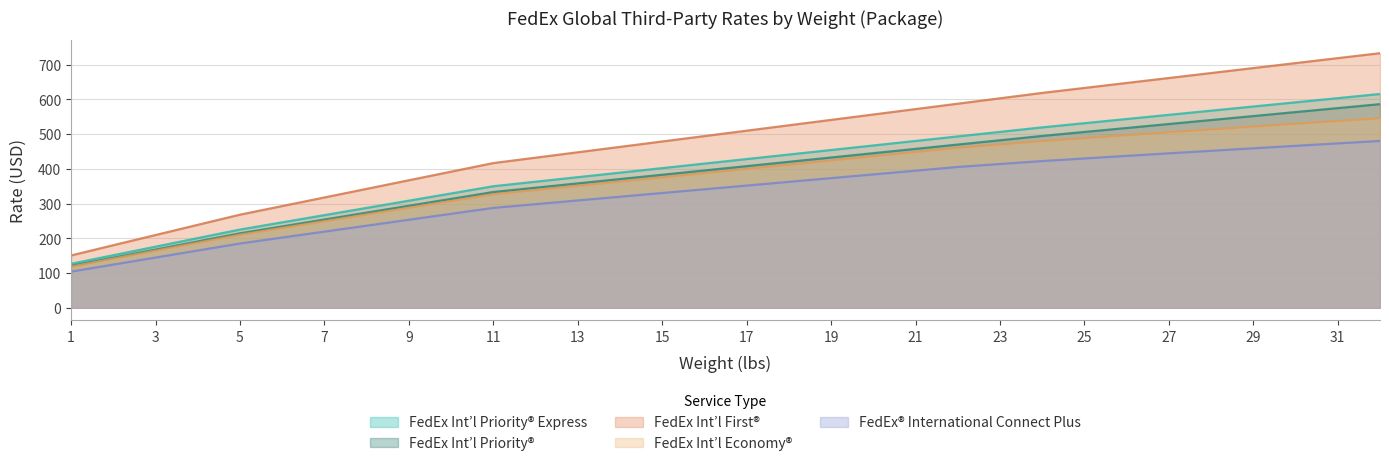

Which series has the largest total across all categories?

FedEx Int’l First®